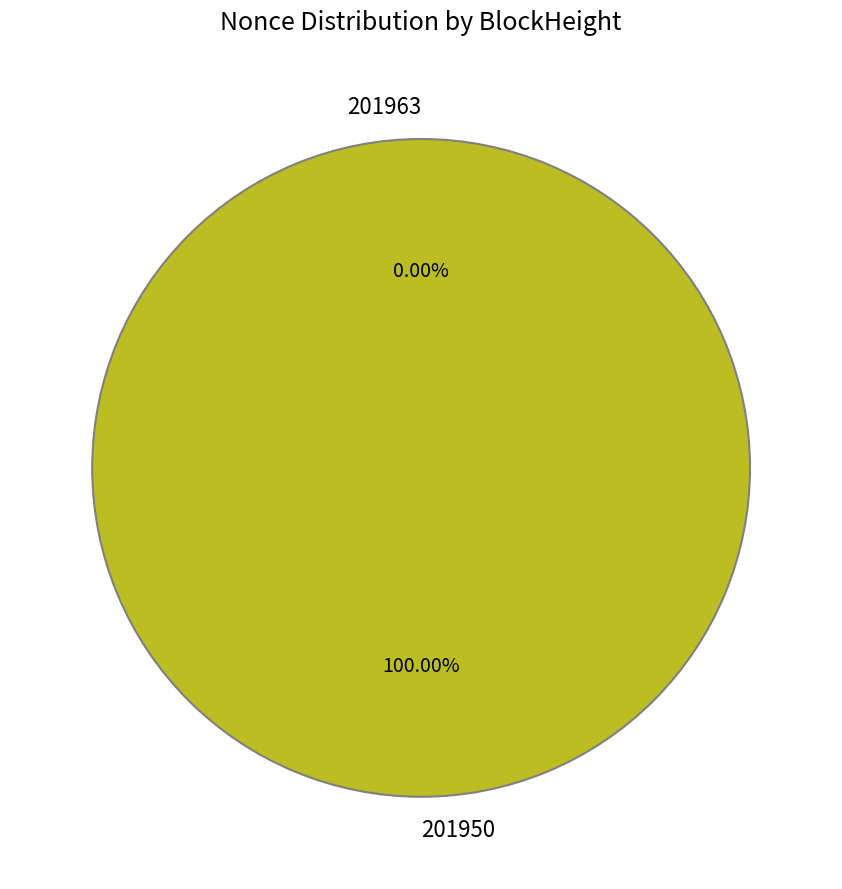

What percentage is NOT represented by 201963?

100.0%